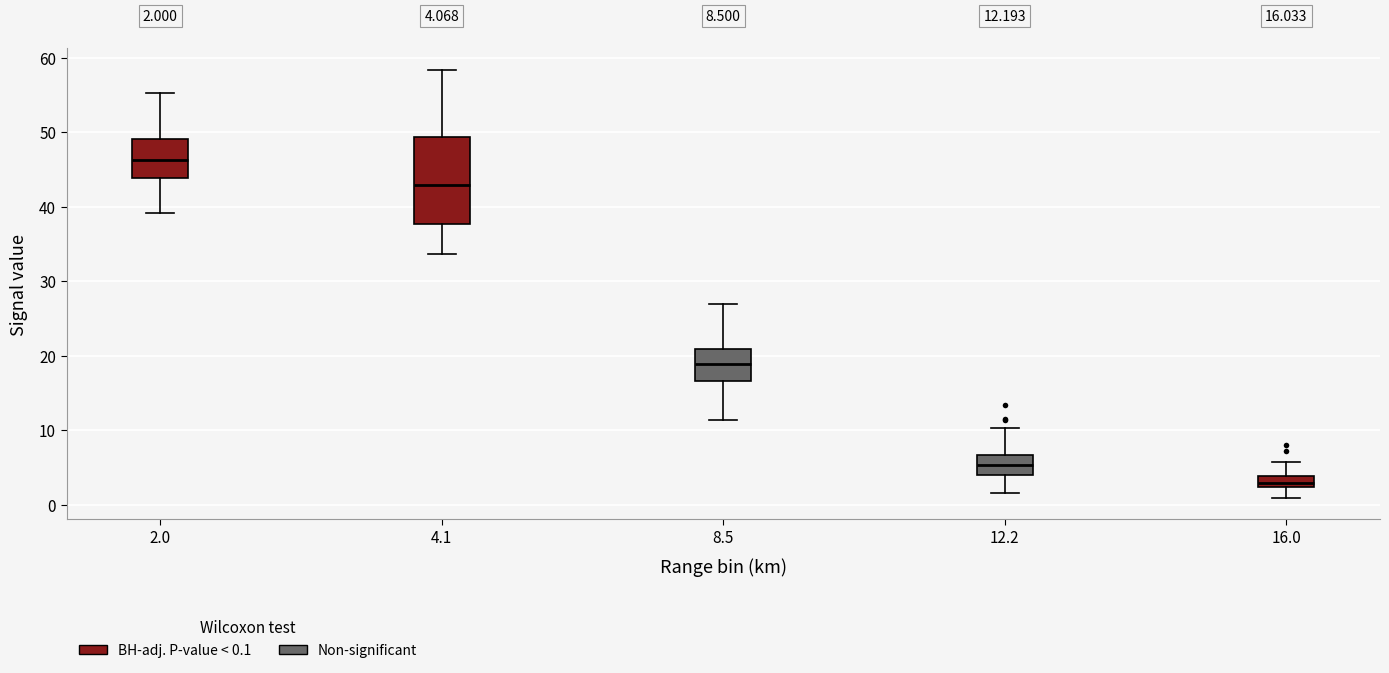

Which box is the tallest, from its lower edge to its upper edge?

4.1